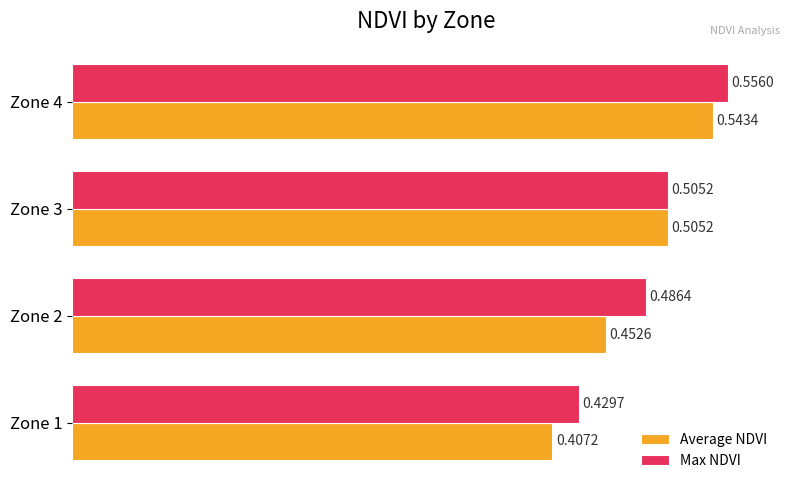

What are all the series names shown in the legend?

Average NDVI, Max NDVI